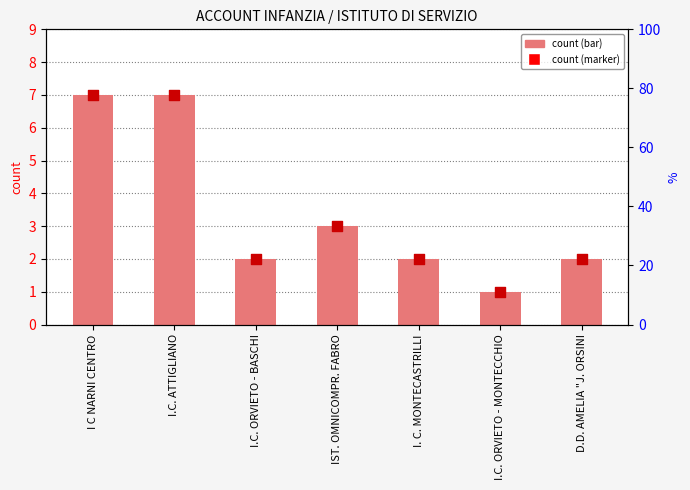

Which series has the largest total across all categories?

count